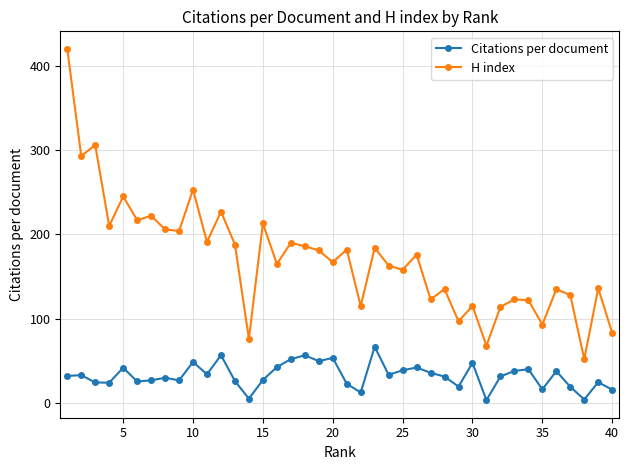

True or false: Citations per document has more than 2 points higher than both neighbors.

True